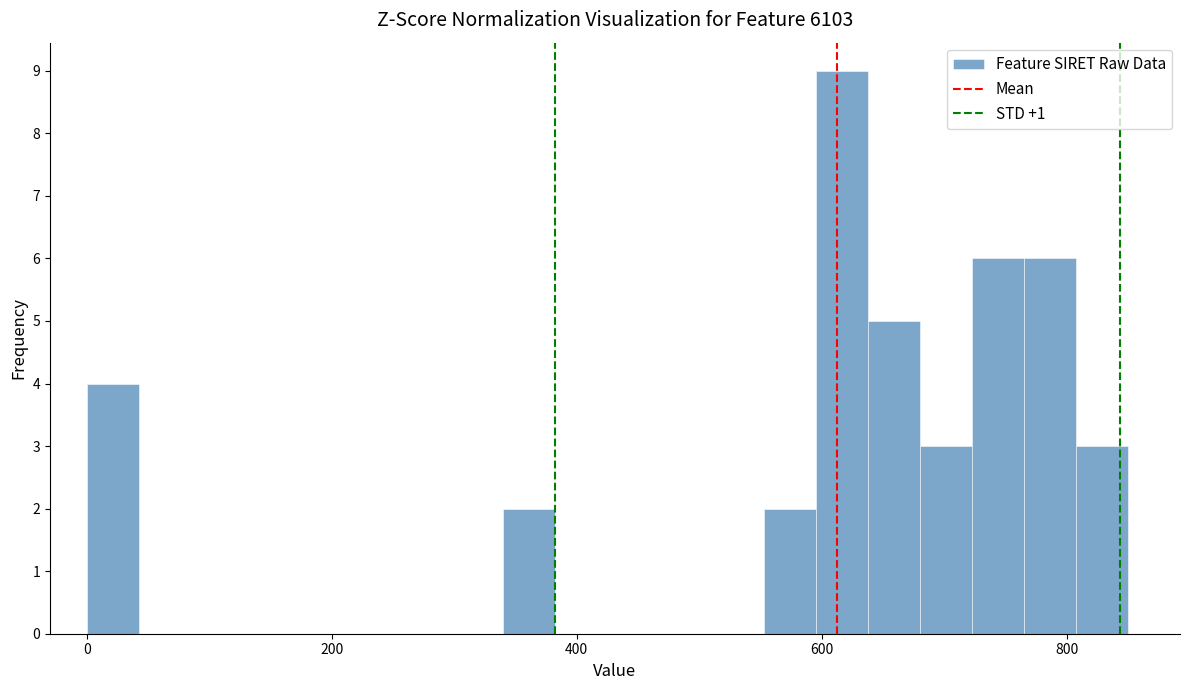

Read against the x-axis, roughly where is the centre of the tallest bar?

620